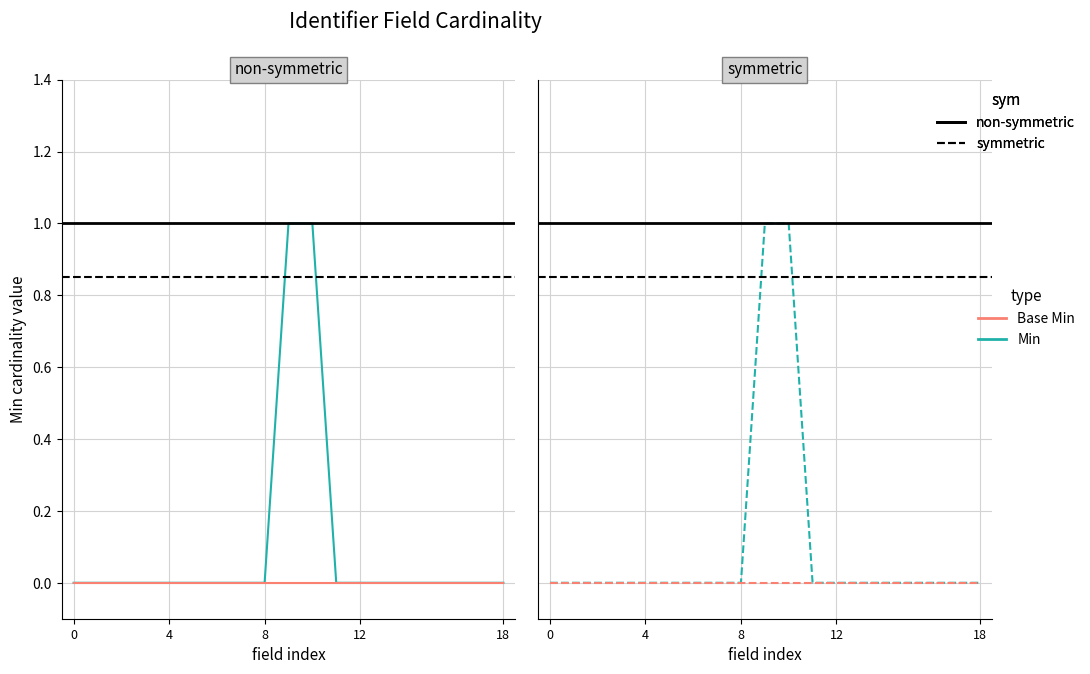

At which category is the sum across all series the highest?

9